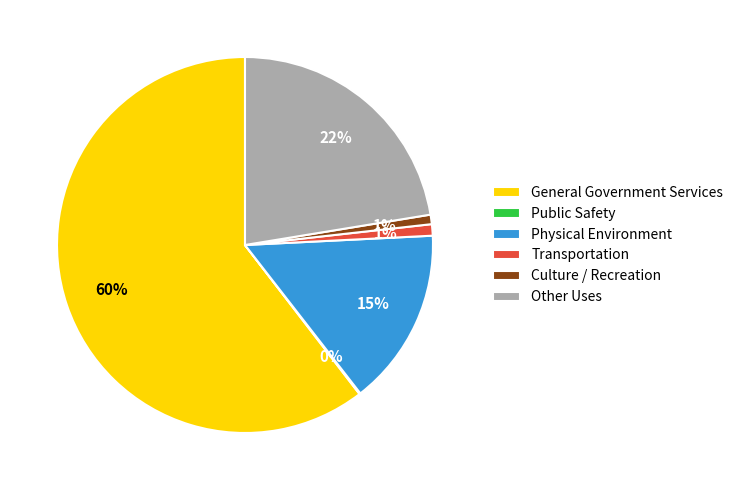

Is the sum of Physical Environment and Culture / Recreation greater than half?

No